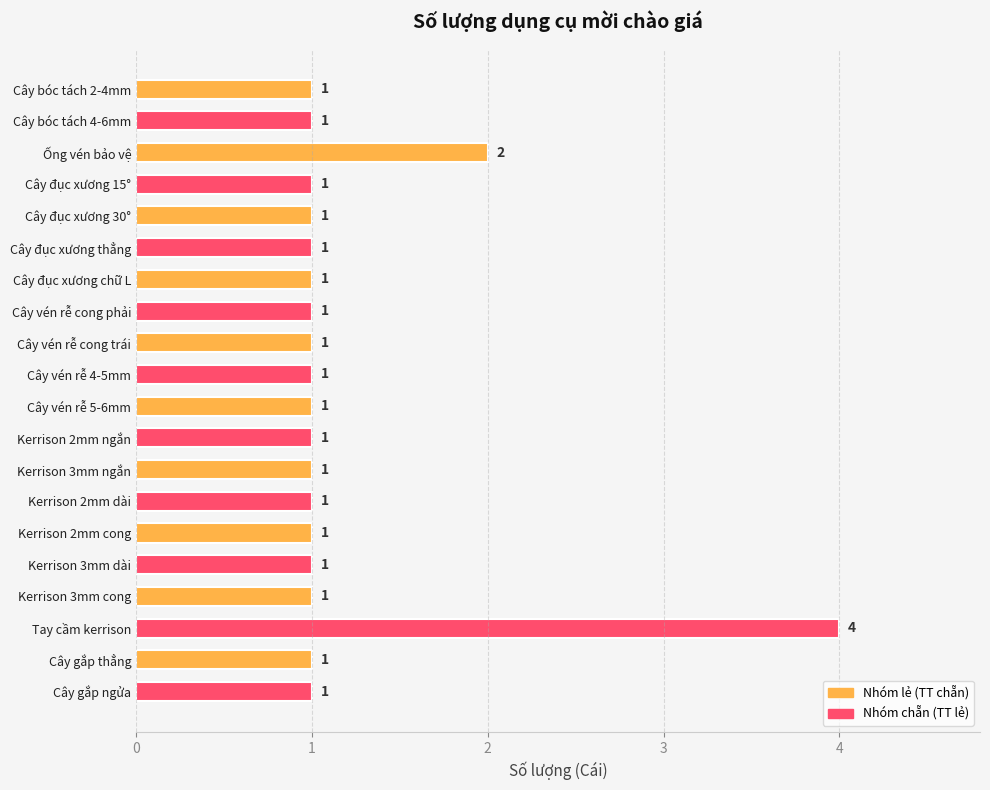

Which has a higher value, Tay cầm kerrison or Cây gắp thẳng?

Tay cầm kerrison